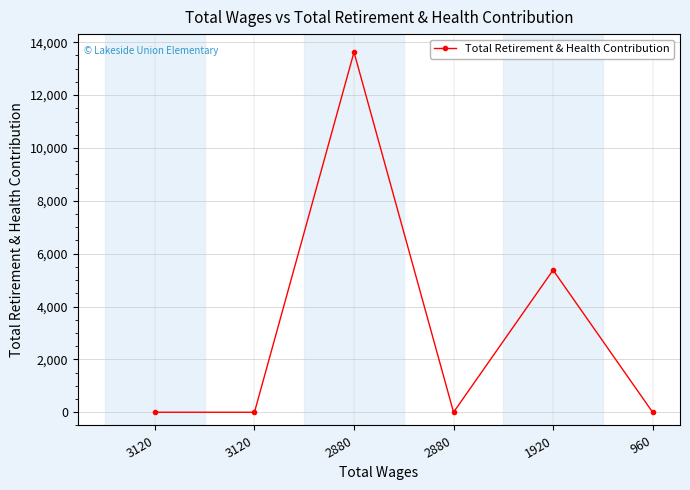

How many lines are shown in the chart?

1